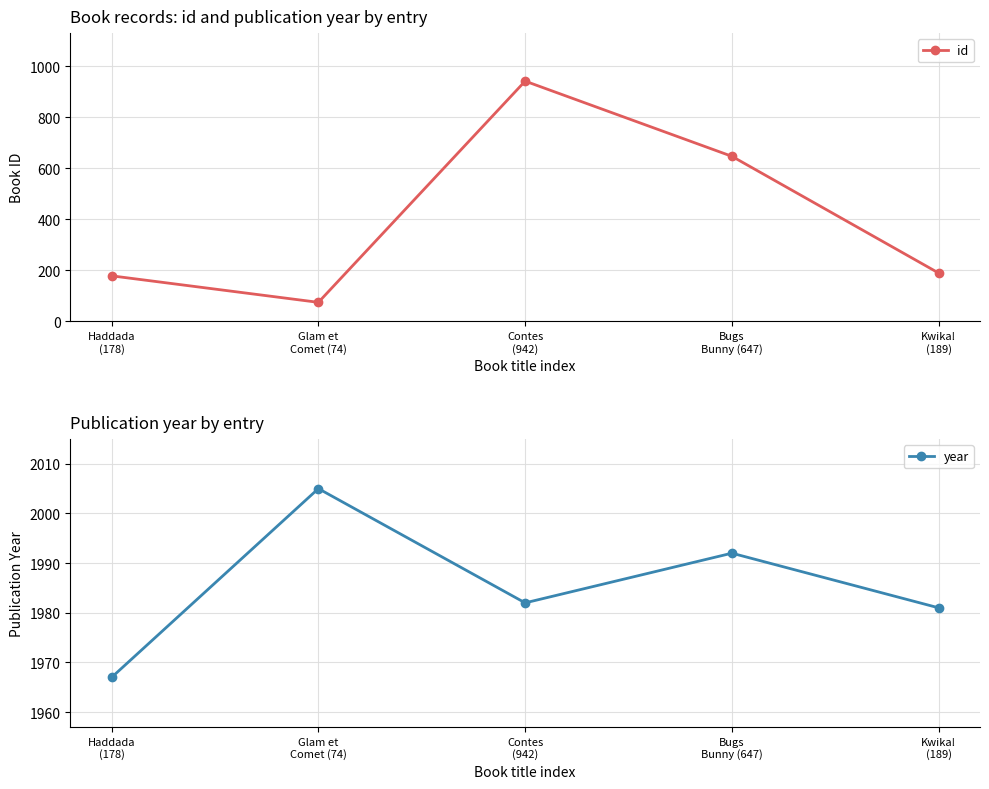

What position from the right is Bugs
Bunny (647)?

2